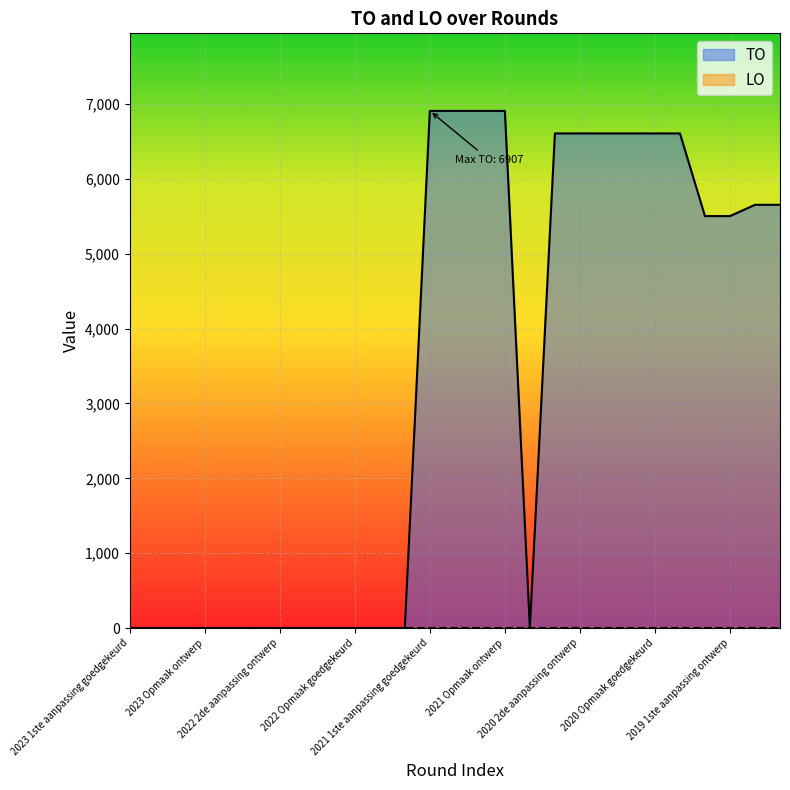

Reading left to right, transcribe all the data shown in this chart.

0	0	0	0	0	0	0	0	0	0	0	0	6907	6907	6907	6907	0	6606	6606	6606	6606	6606	6606	5502	5502	5653	5653